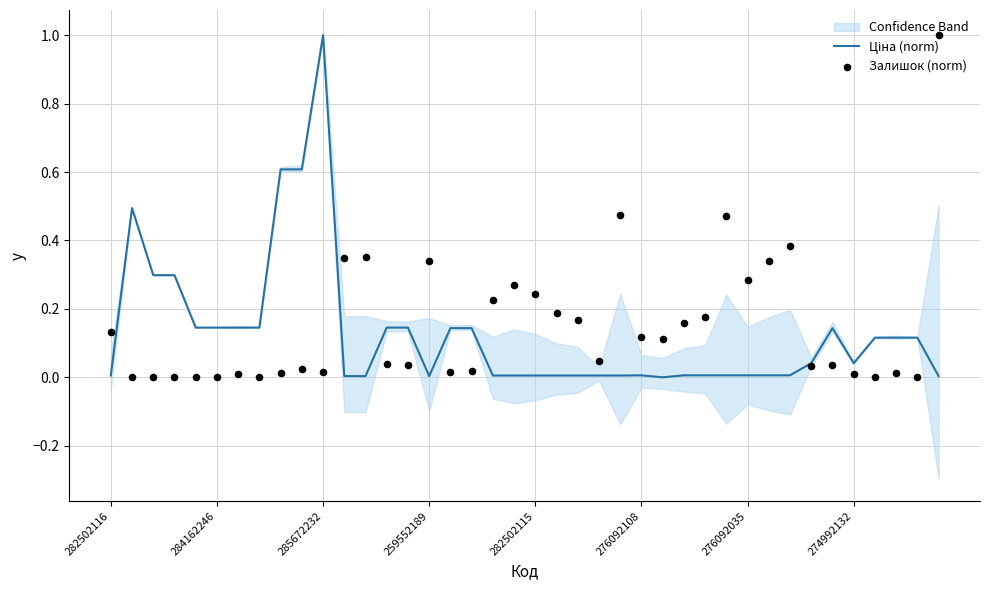

What is the total value across all series at 14?

0.2